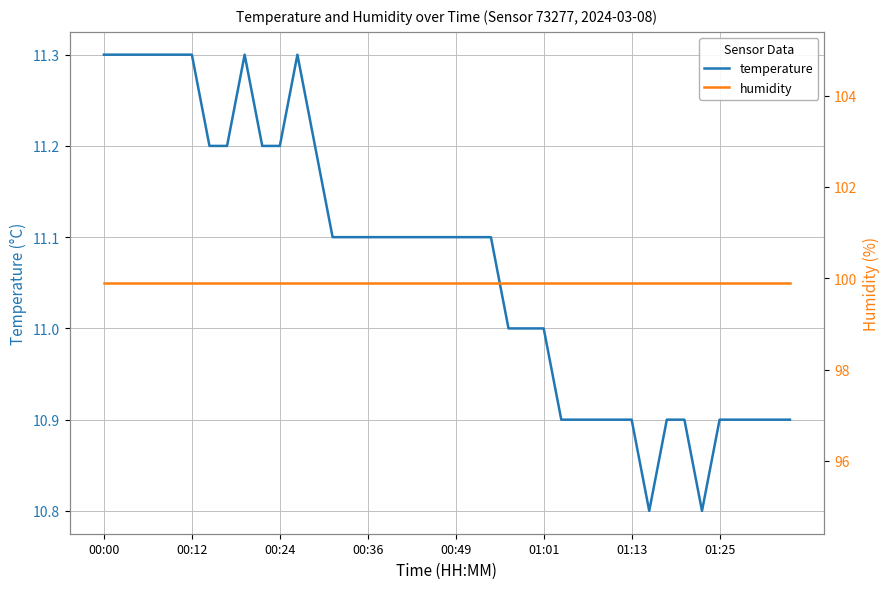

What is the average value of the humidity series?

99.9